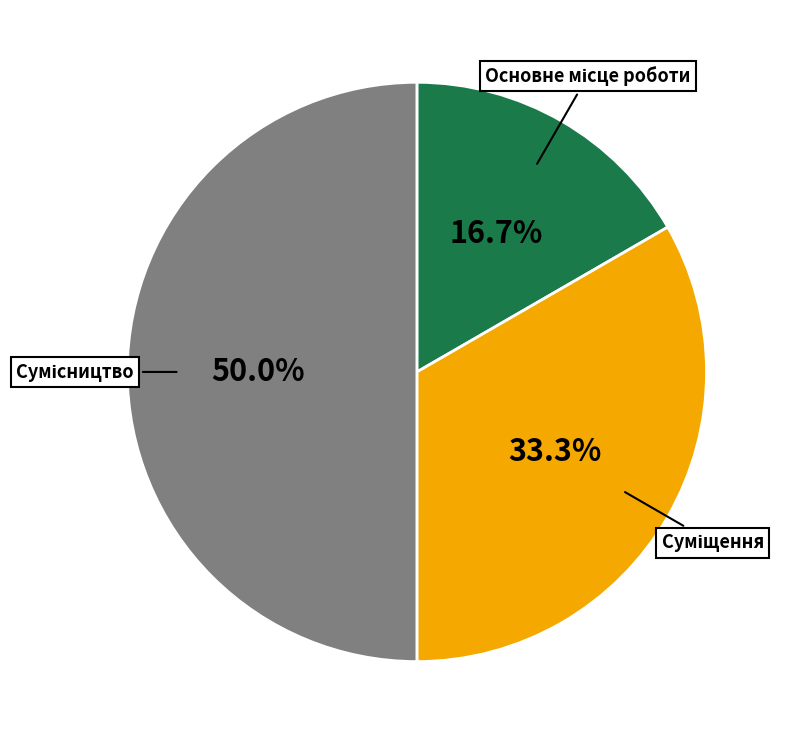

What is the smallest slice in the pie chart?

Основне місце роботи